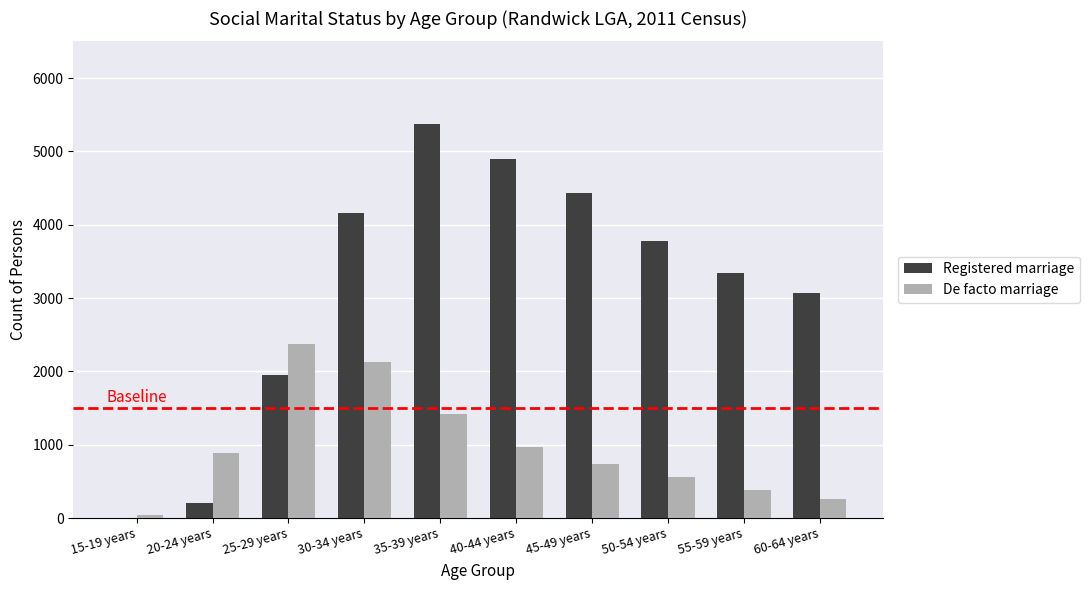

True or false: De facto marriage has a value of 1415 at 35-39 years.

True